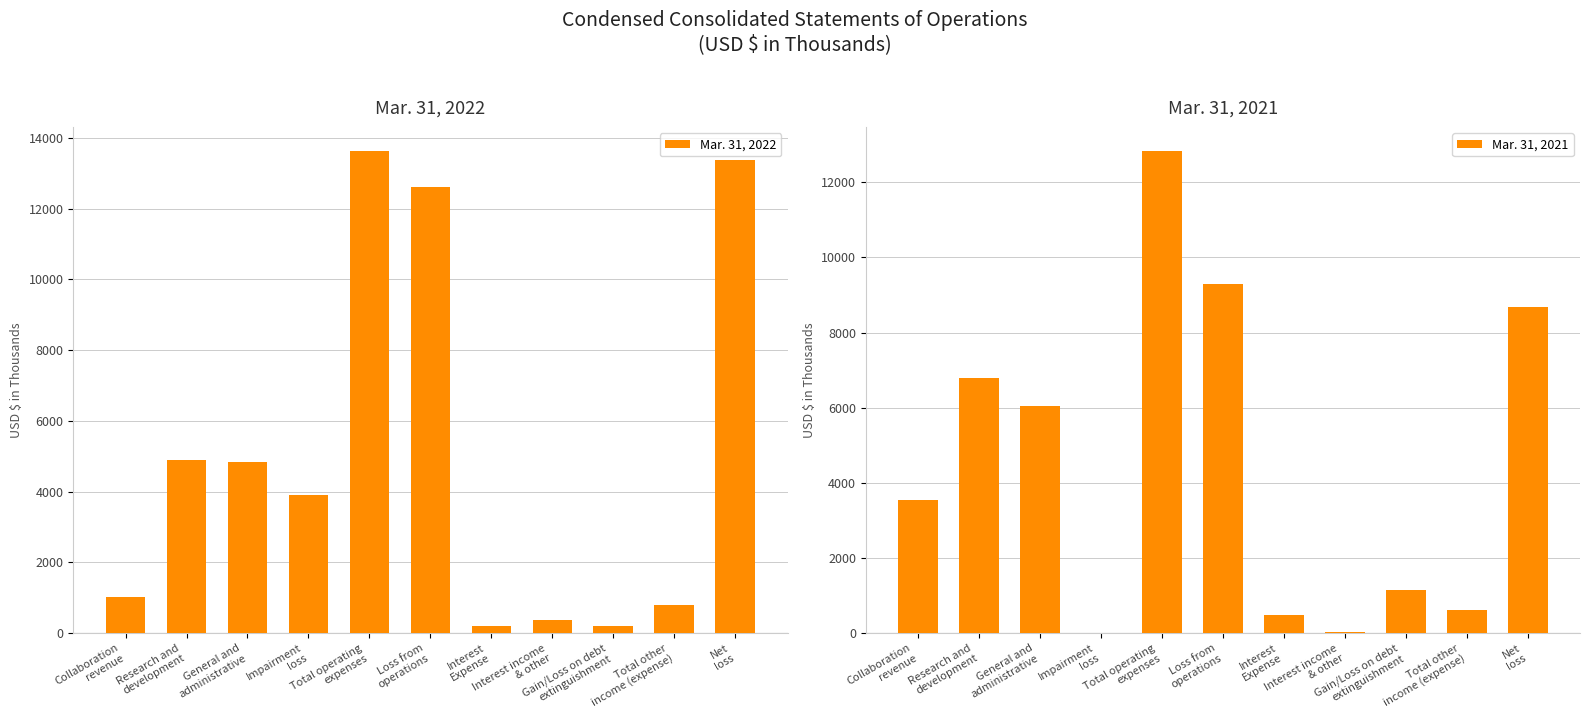

What are all the series names shown in the legend?

Mar. 31, 2022, Mar. 31, 2021